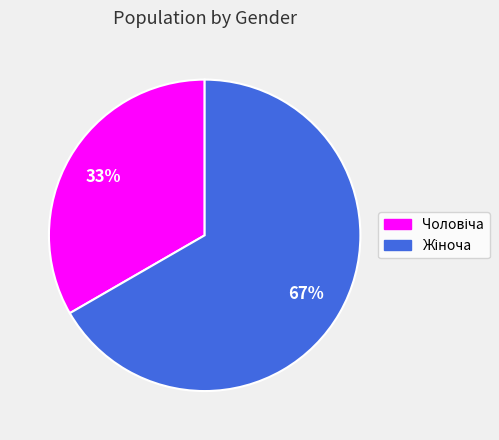

Is there a majority slice in this chart?

Yes